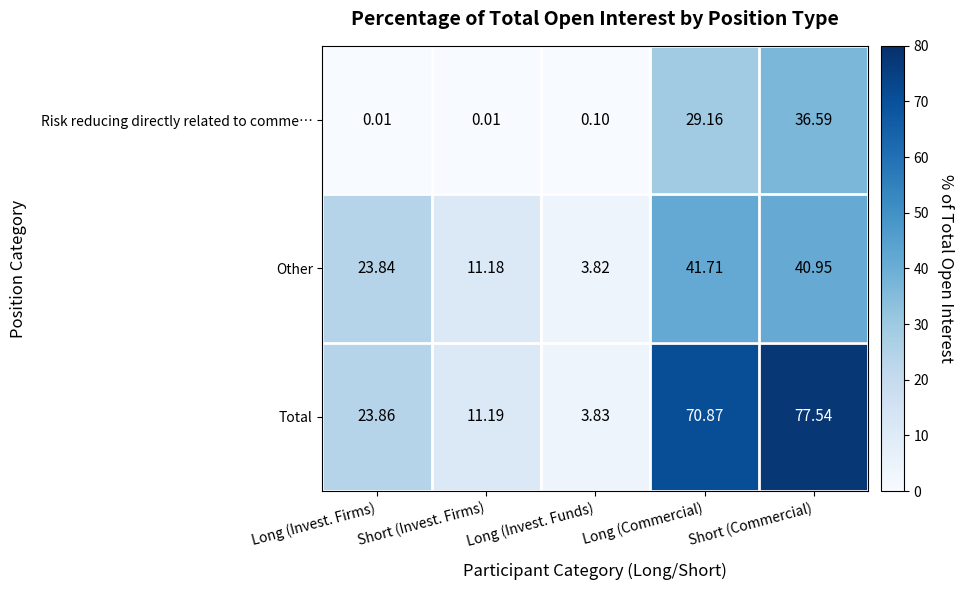

List the series in order of their overall mean, highest first.

Total, Other, Risk reducing directly related to comme…